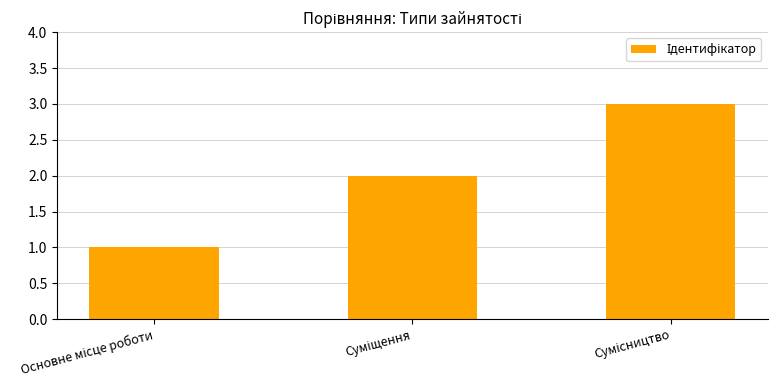

How many values are below 2?

1